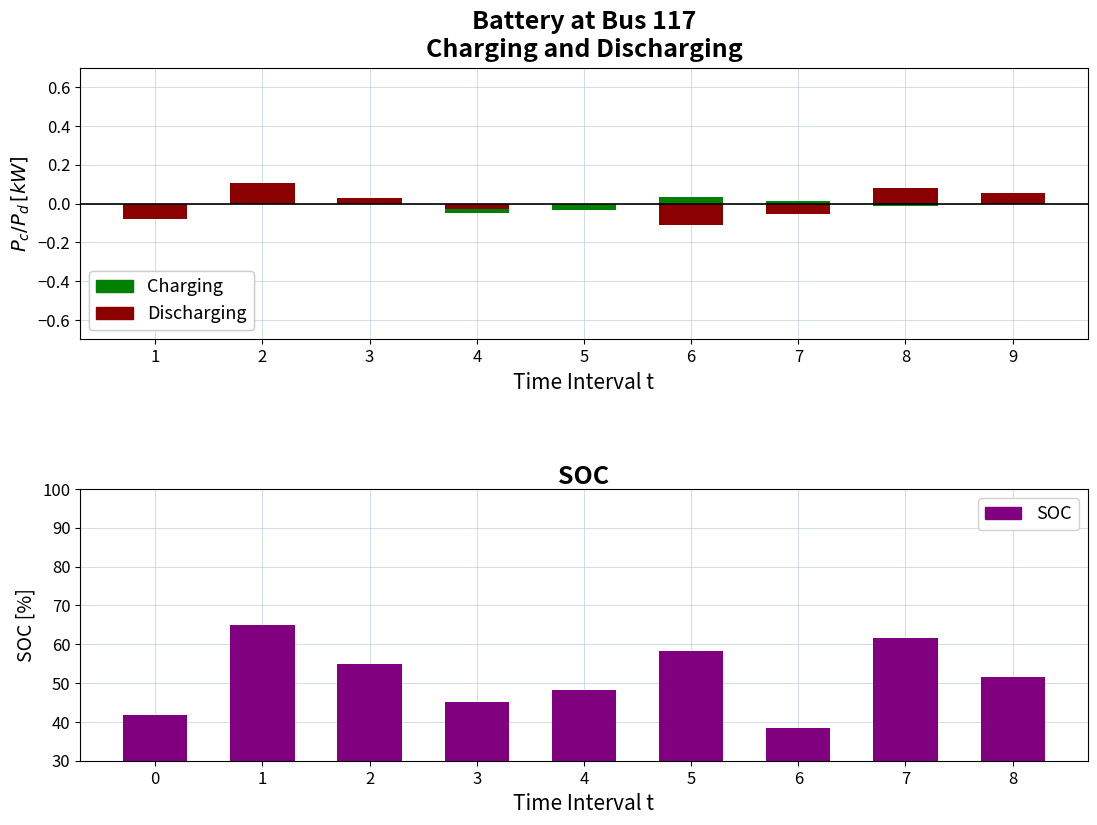

The value of SOC at 2 is 55.0. True or false?

True